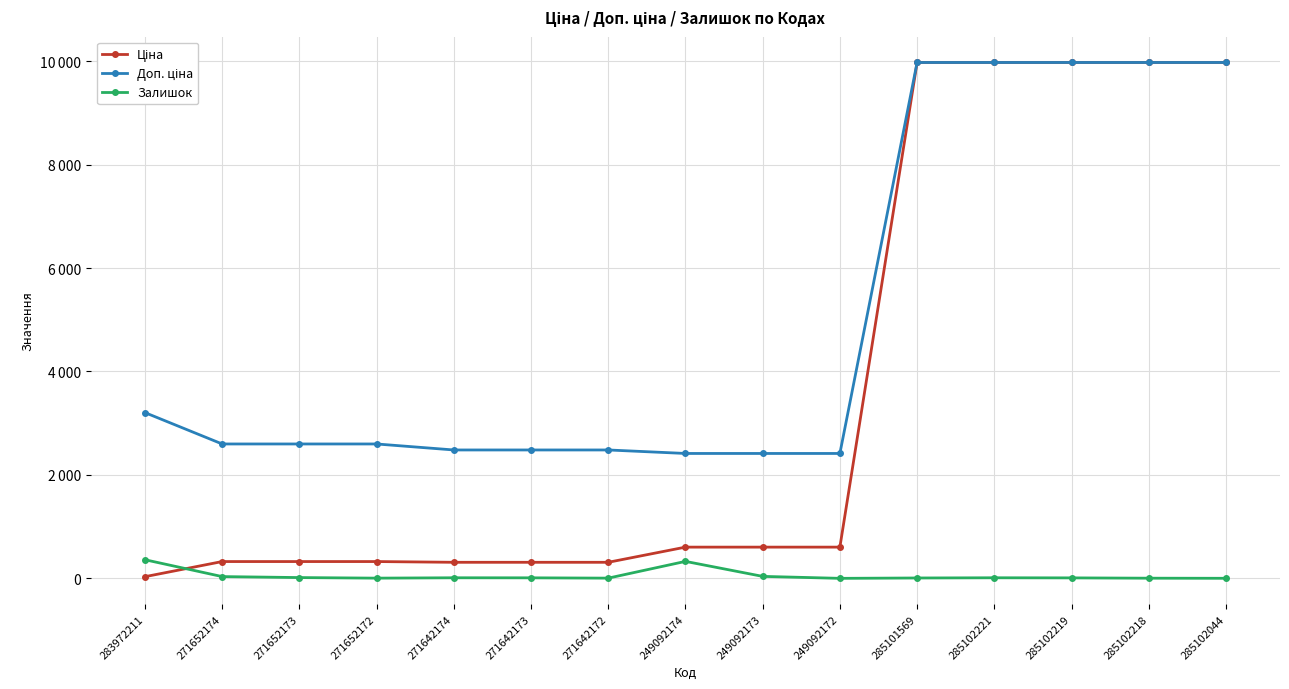

Which category has the highest value across all series?

285101569